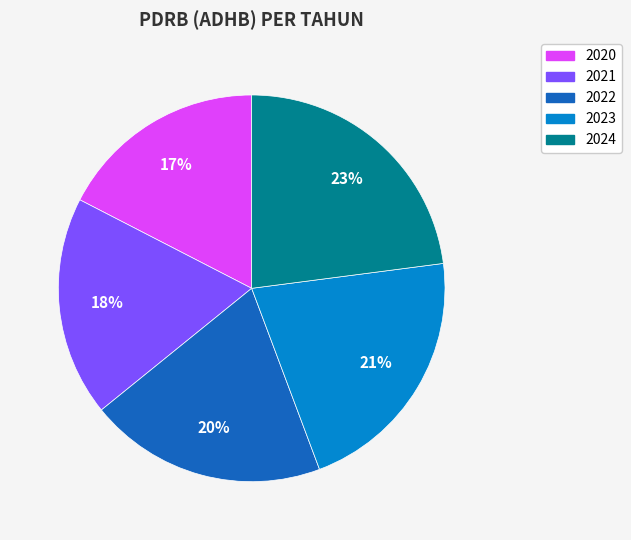

To the nearest percent, what is the average slice percentage?

20%